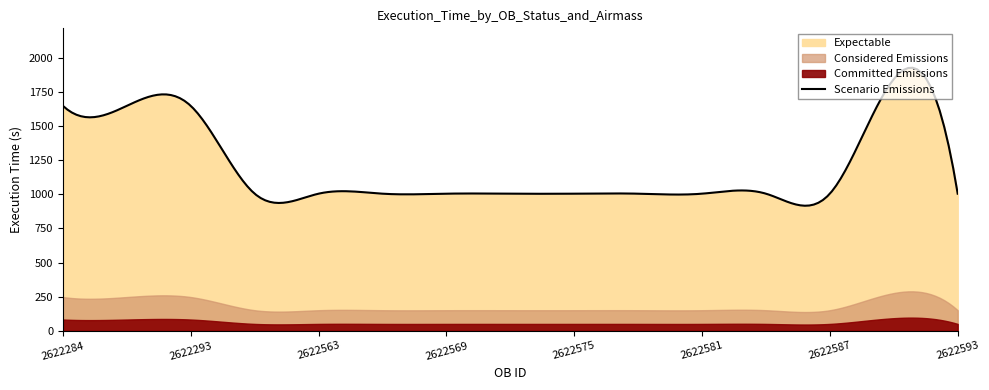

What is the lowest value of the Scenario Emissions series?

916.7